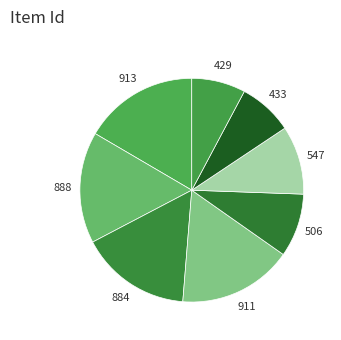

Which category has the smallest portion of the pie?

Item 429